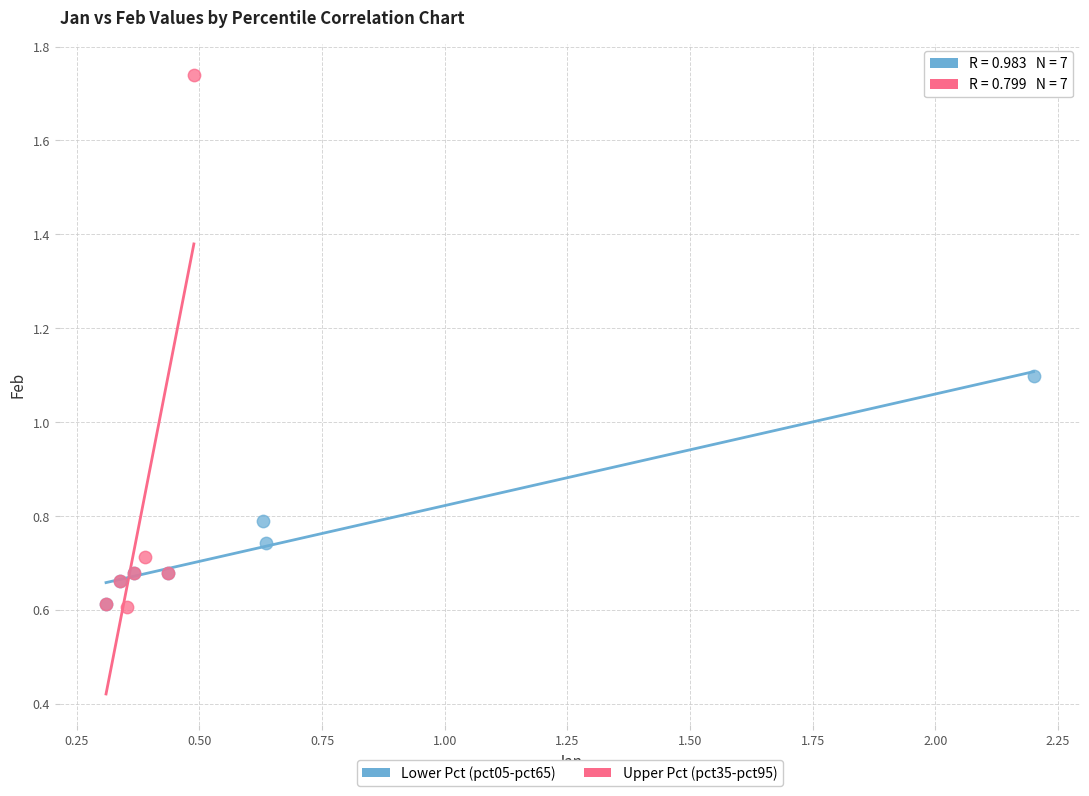

Which series reaches the maximum Y coordinate?

Upper Pct (pct35-pct95)